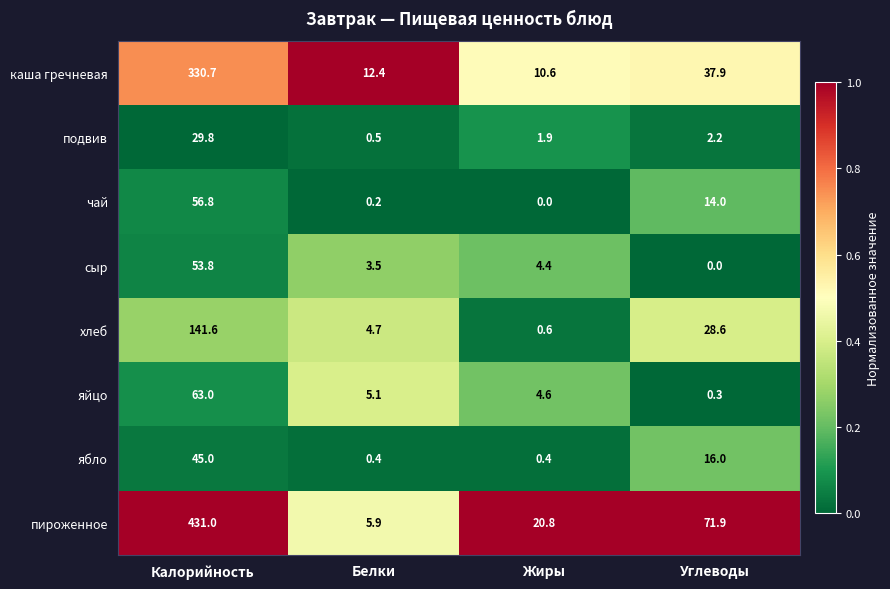

What is the difference between the чай values at Жиры and Углеводы?

14.0